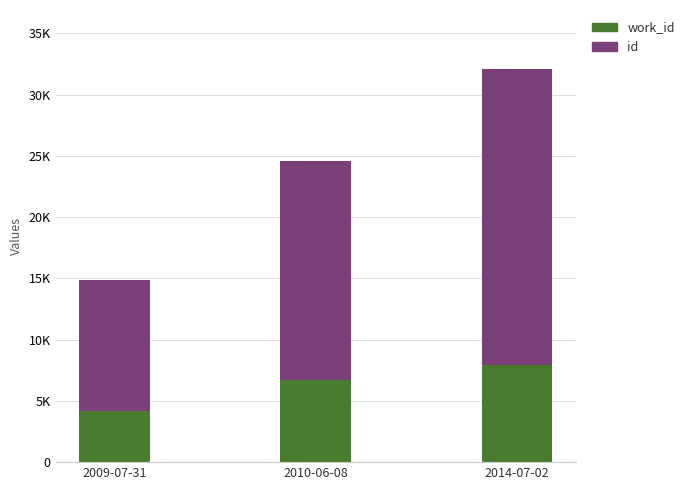

Are the bars horizontal?

No